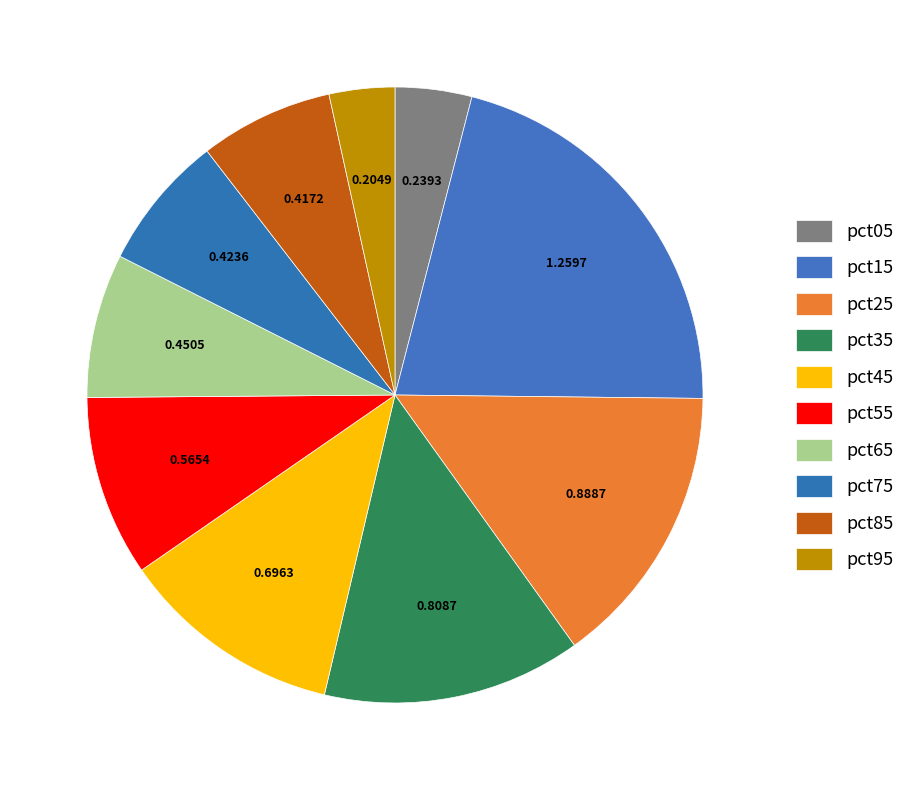

How many segments does this pie chart have?

10